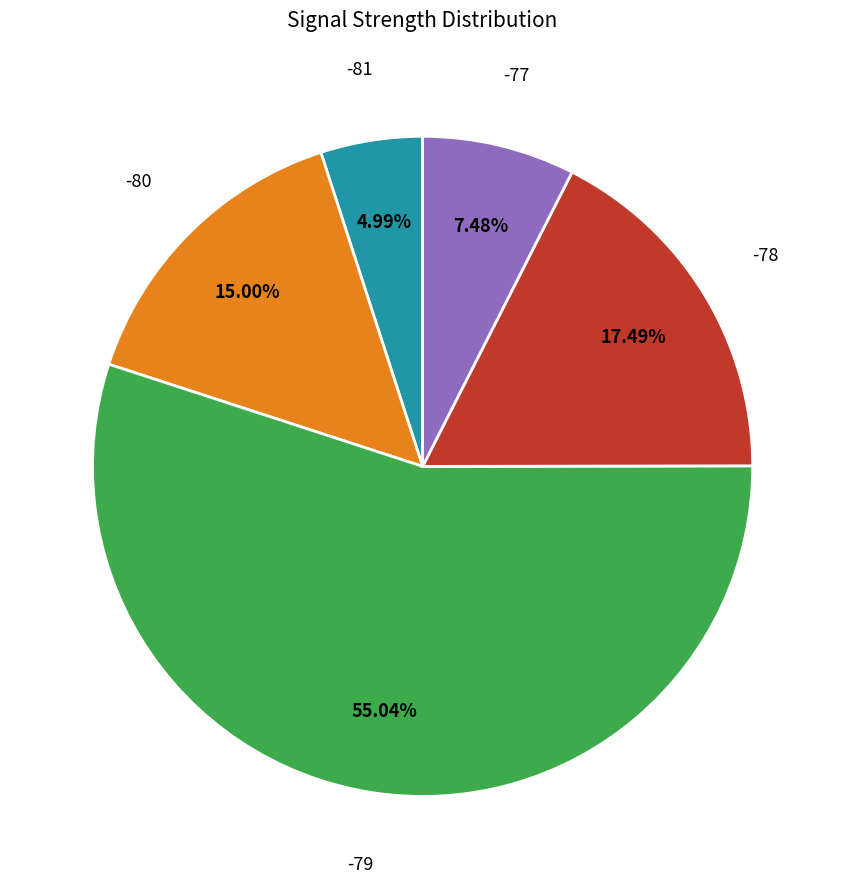

Does any single category account for the majority?

Yes